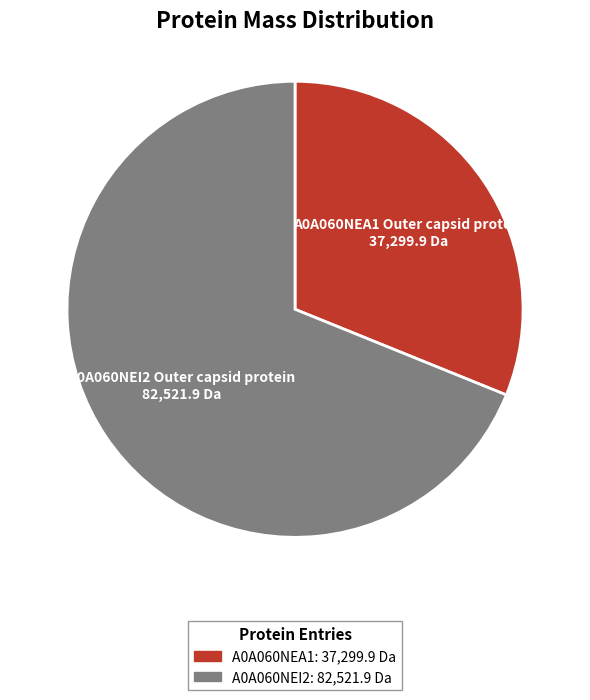

How many segments does this pie chart have?

2